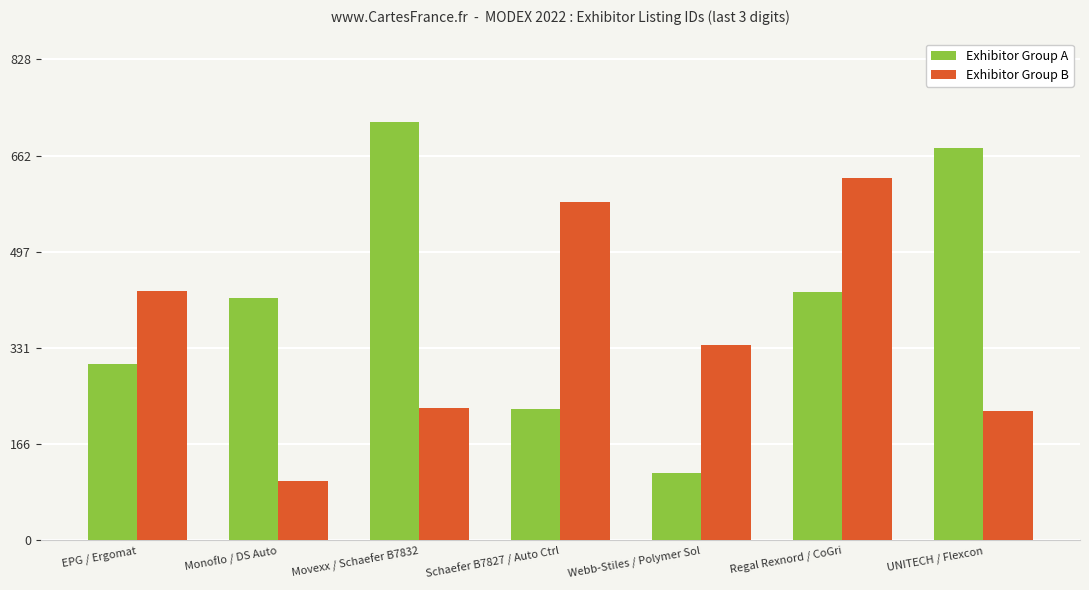

What is the spread (max minus min) of values at Movexx / Schaefer B7832?

492